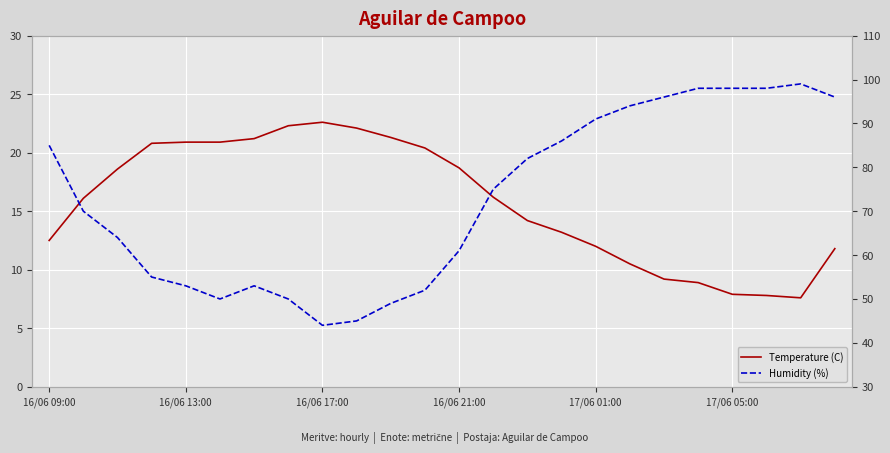

List the series in order of their overall mean, lowest first.

Temperature (C), Humidity (%)